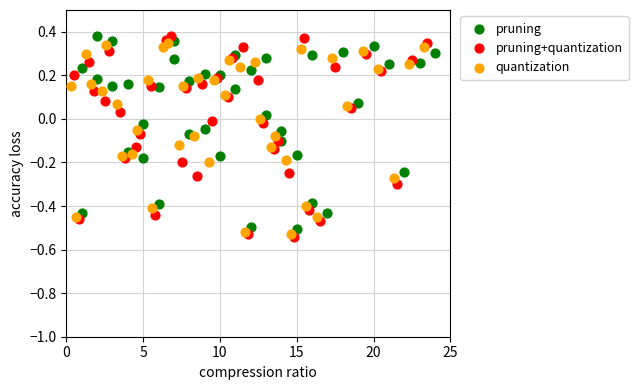

What are all the series names shown in the legend?

pruning, pruning+quantization, quantization